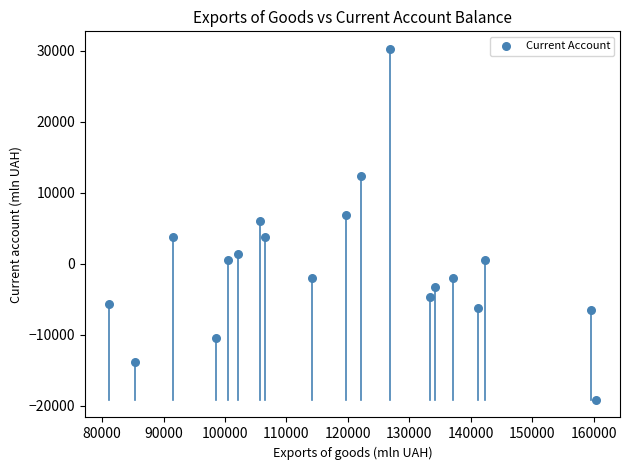

What is the range of Y values (max minus min)?

49497.8